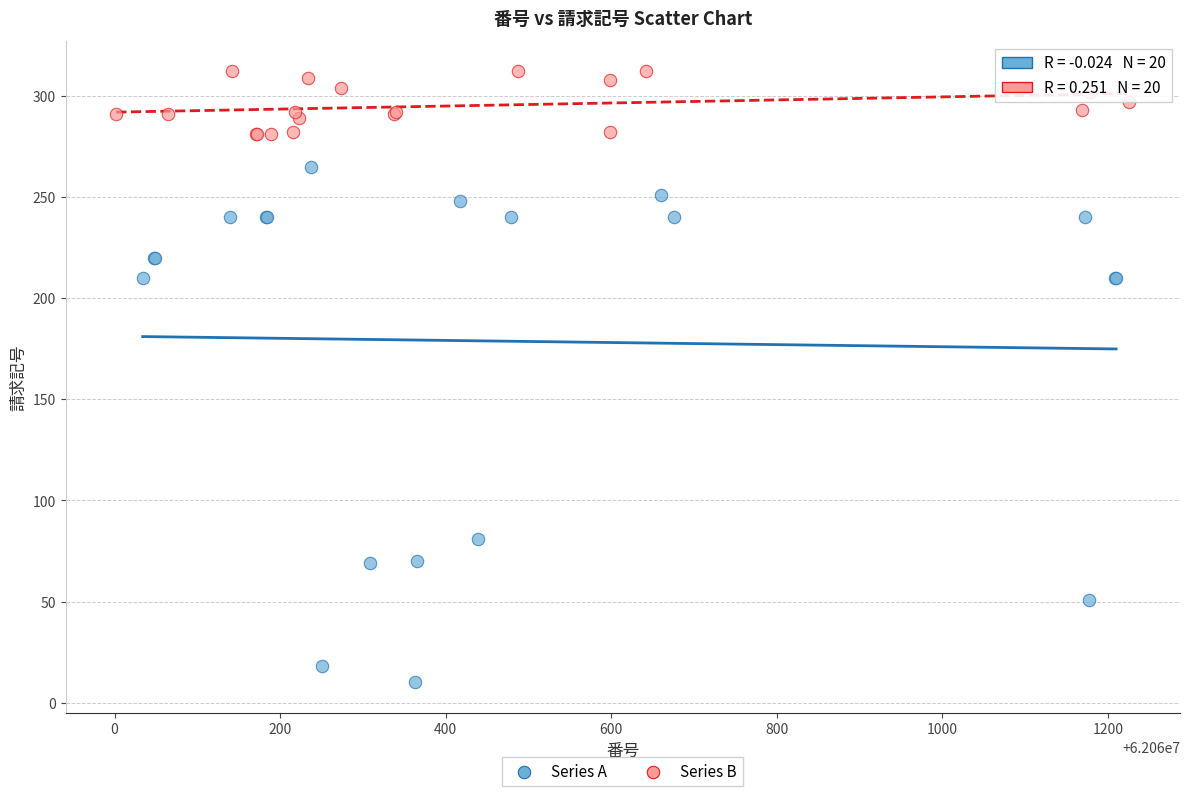

Which series reaches the minimum Y coordinate?

Series A